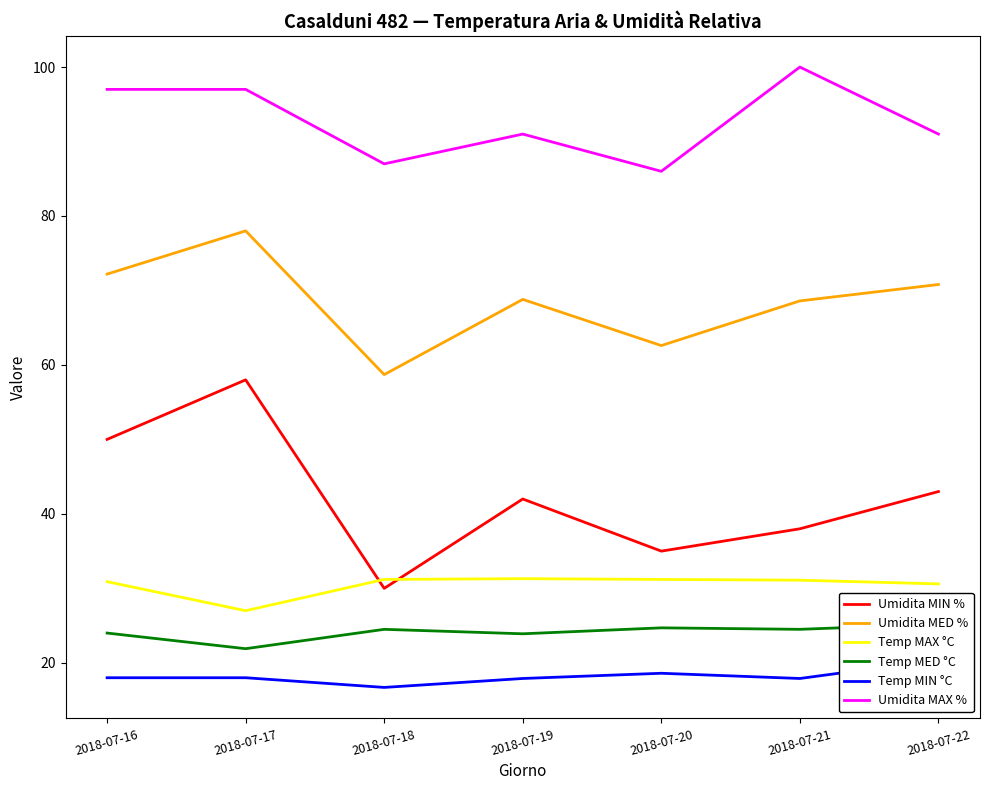

What is the highest value of the Temp MAX °C series?

31.3